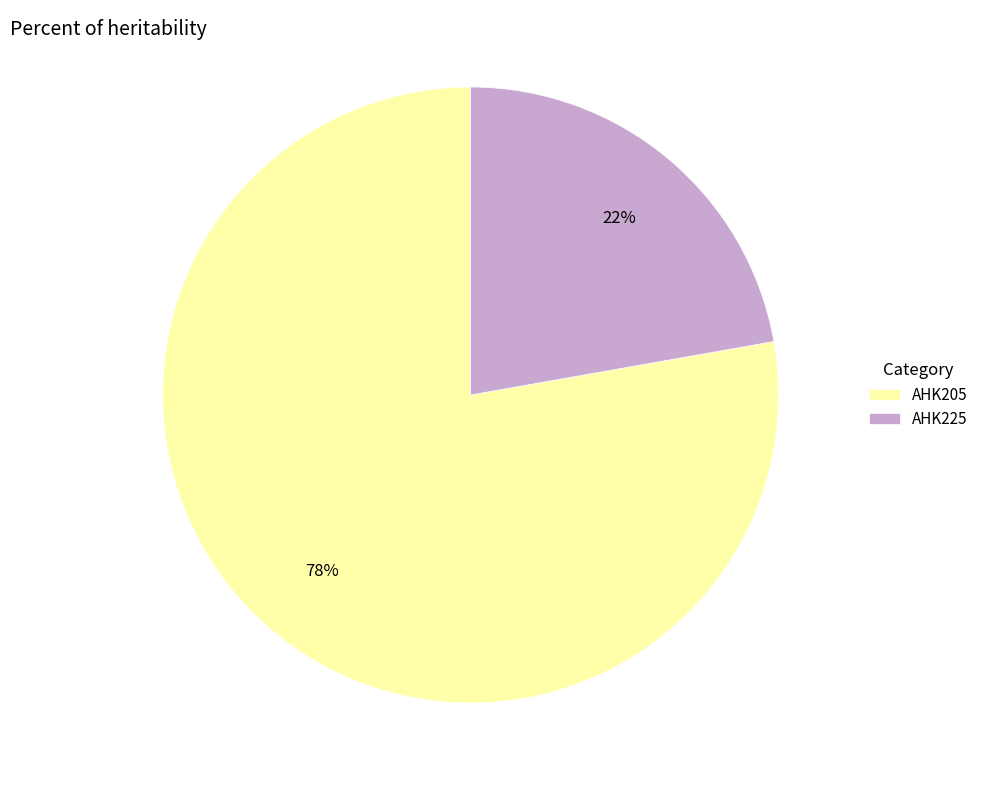

Which has a higher value, AHK205 or AHK225?

AHK205